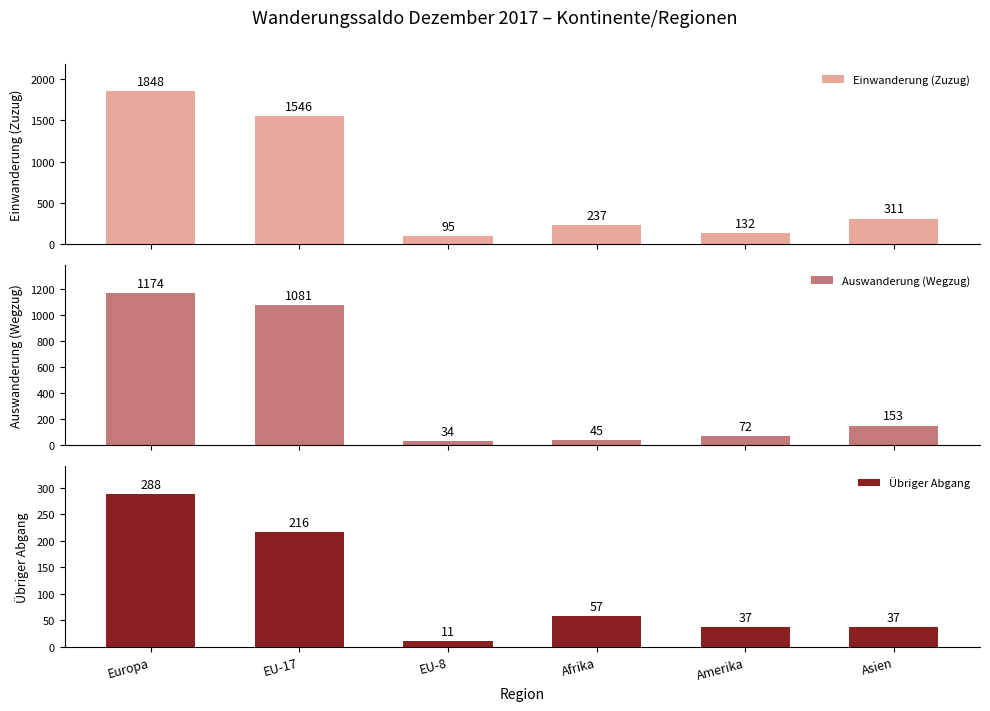

Reading right to left, what are all the values shown in this chart?

Einwanderung (Zuzug): 311	132	237	95	1546	1848
Auswanderung (Wegzug): 153	72	45	34	1081	1174
Übriger Abgang: 37	37	57	11	216	288